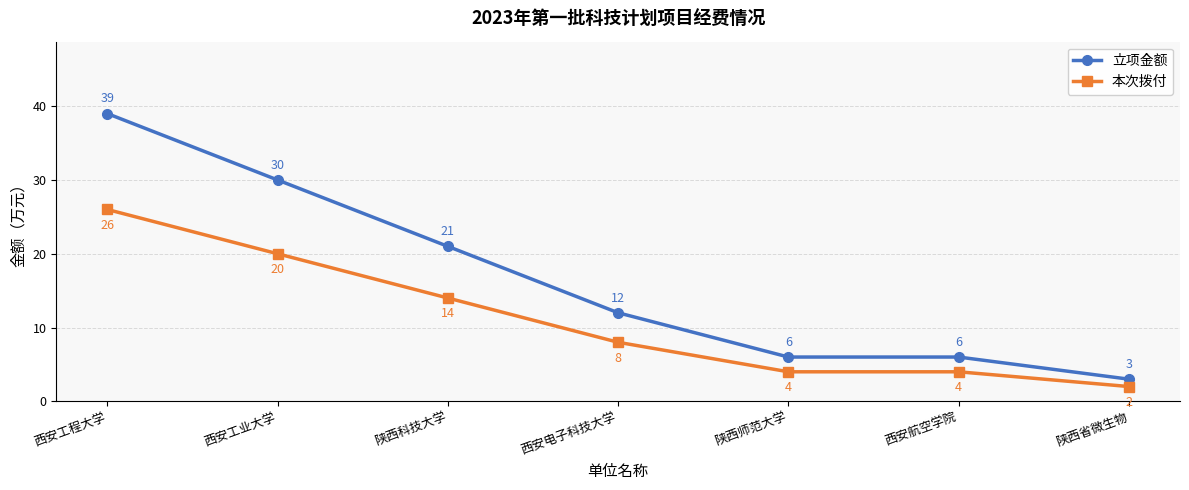

What is the value of the 本次拨付 point at the 7th from the left?

2